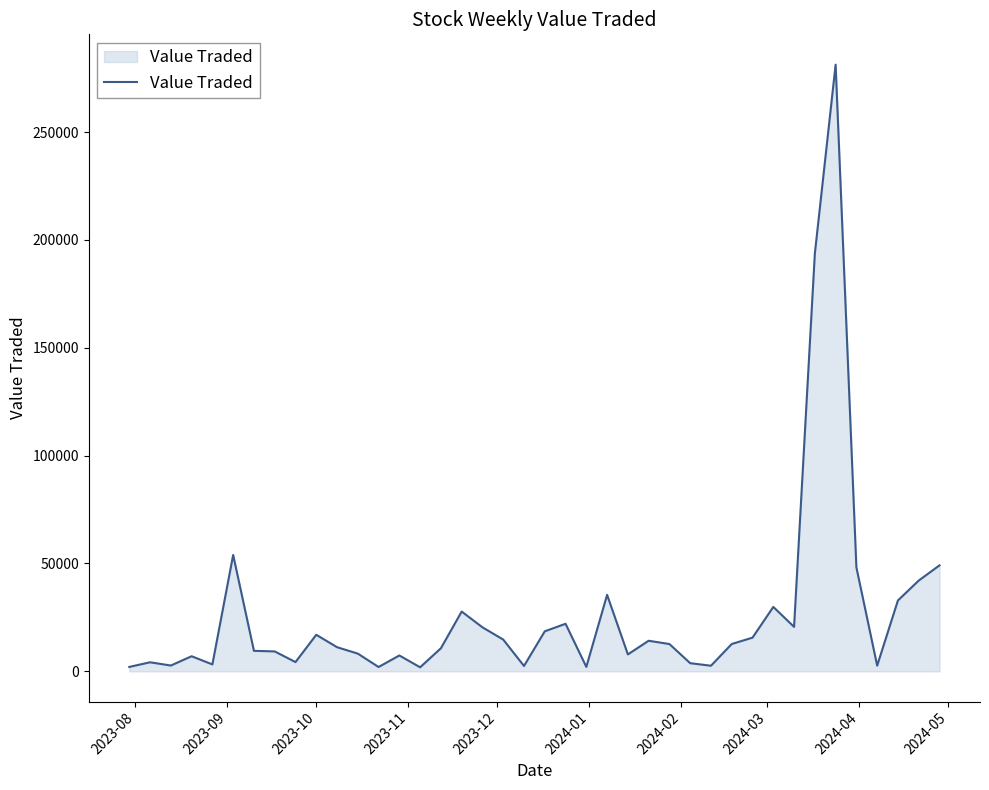

What is the greatest value displayed?

281217